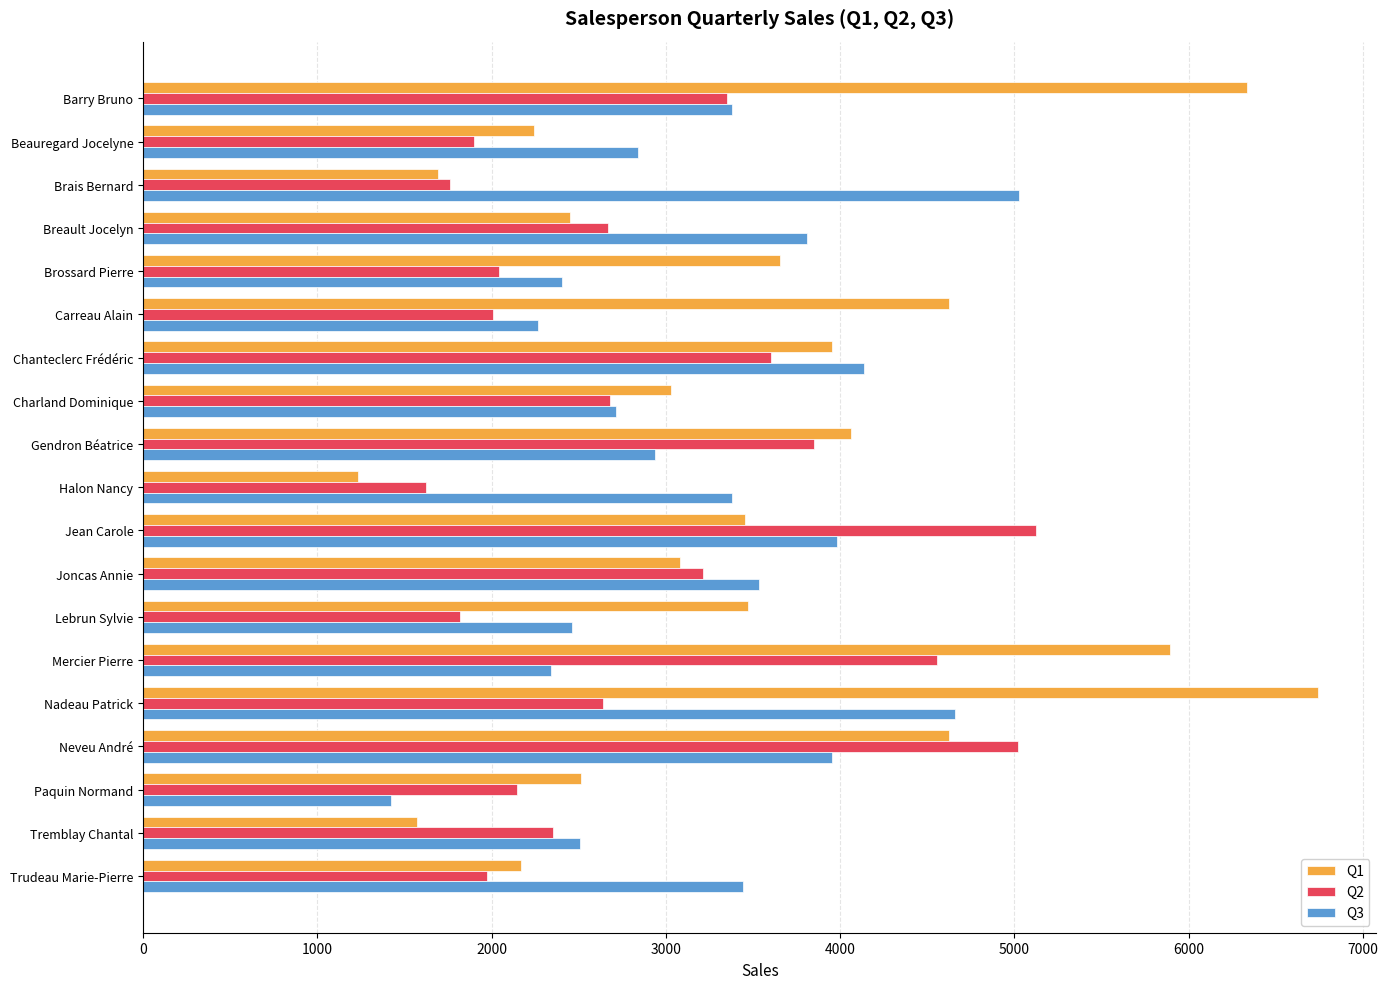

True or false: Q3 has a value of 2461 at Lebrun Sylvie.

True